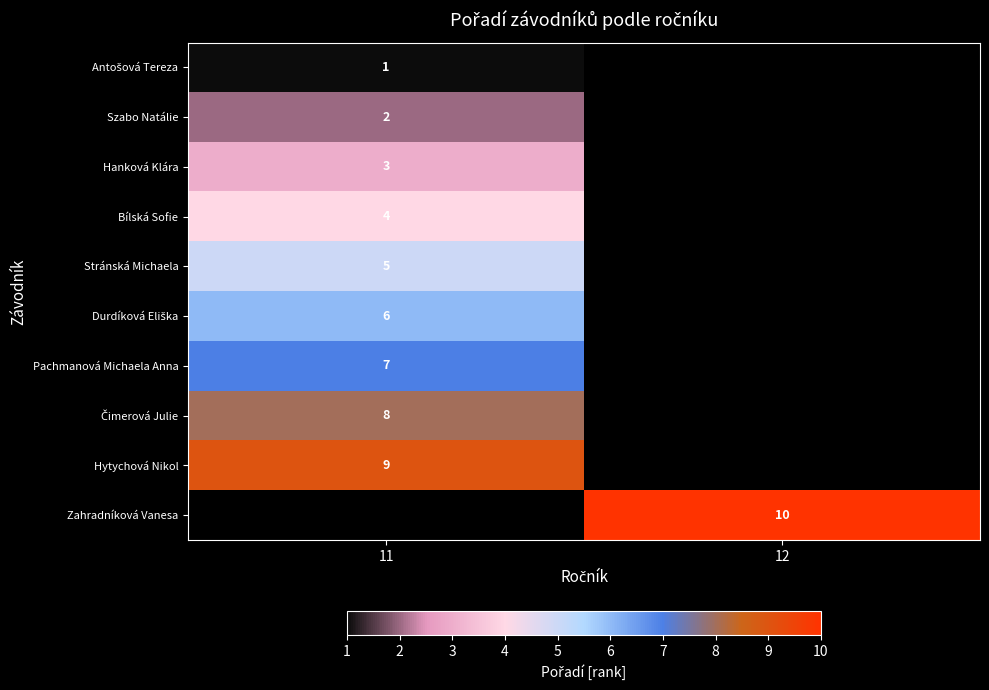

The value of Hytychová Nikol at 11 is 9. True or false?

True